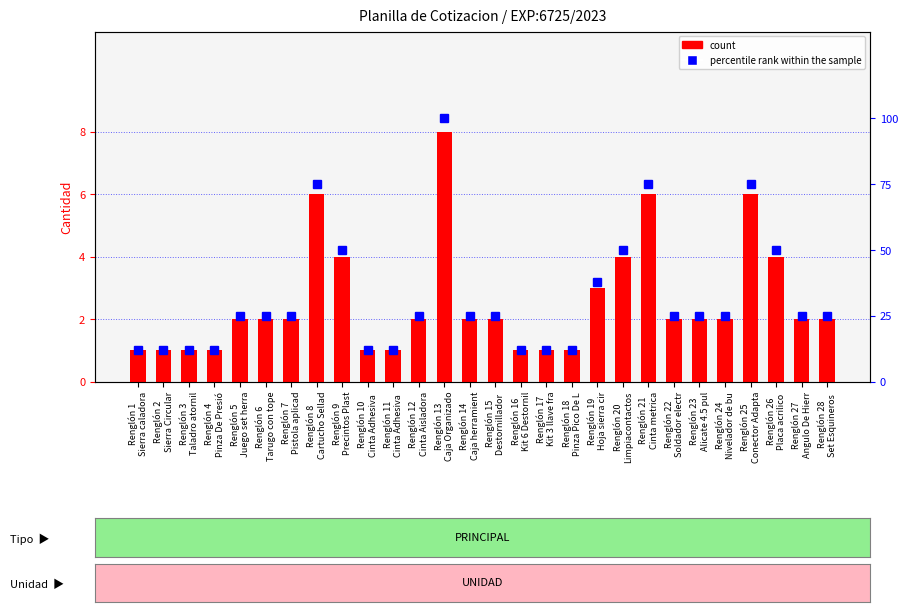

Which category has the highest value in the count series?

Renglón 13
Caja Organizado